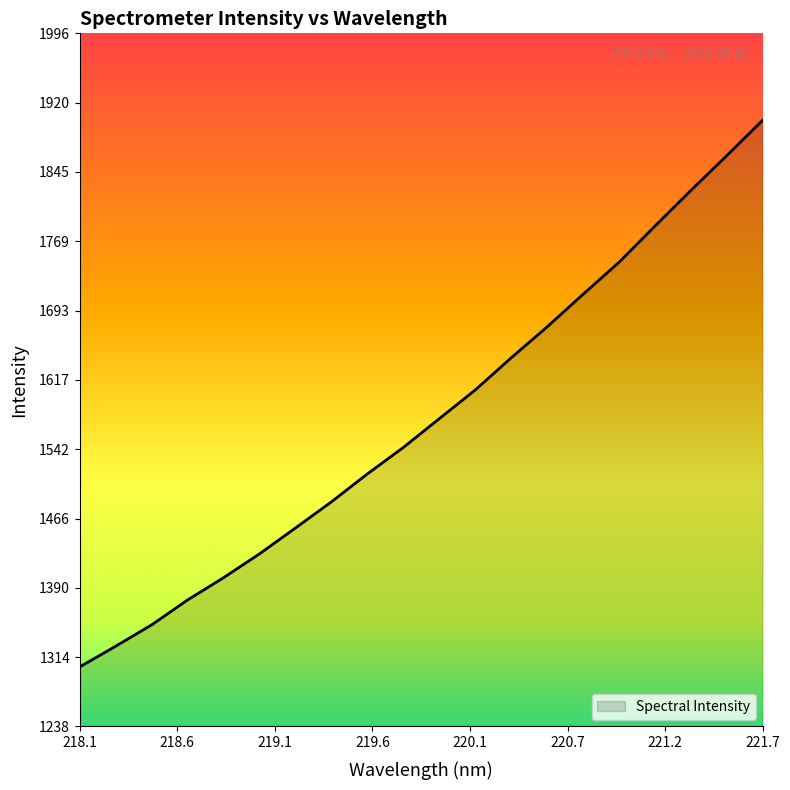

What is the smallest value displayed?

1303.6